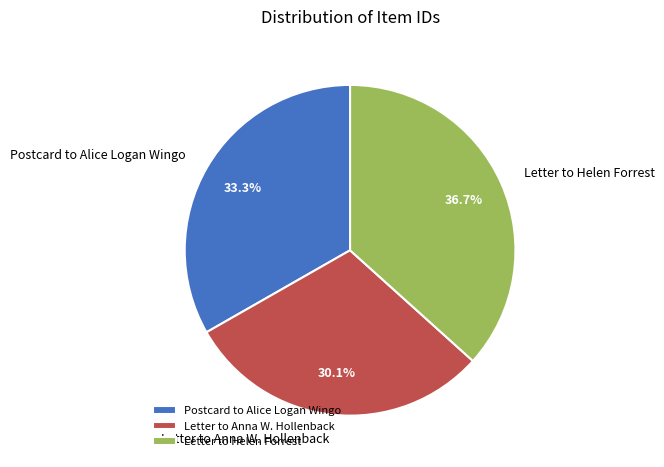

True or false: Letter to Anna W. Hollenback accounts for 30% of the total.

True